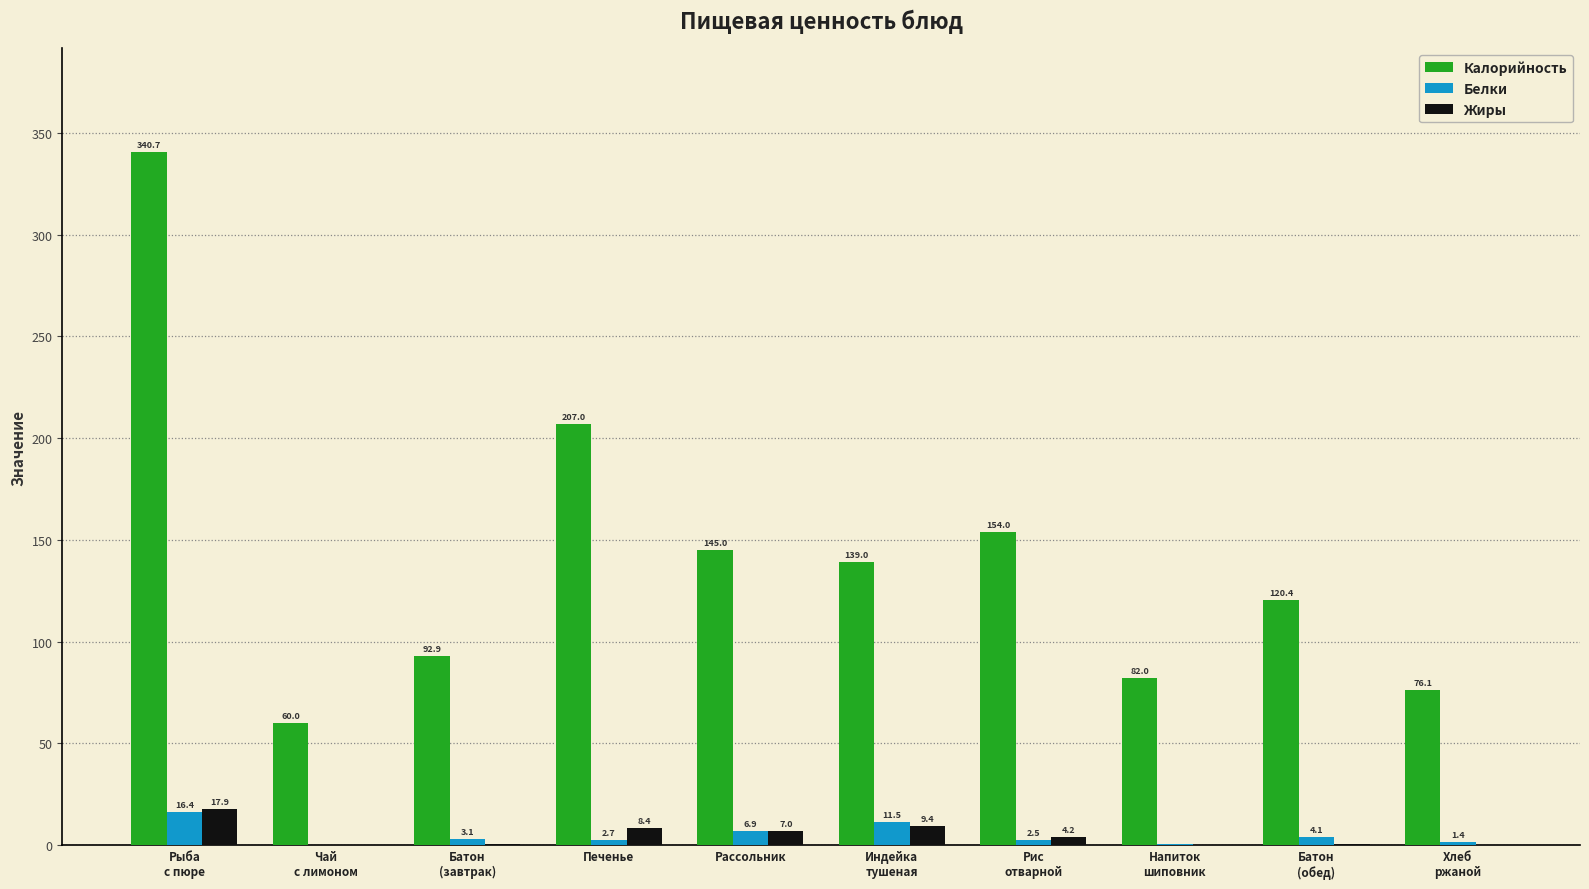

What is the sum of all Калорийность values?

1417.1